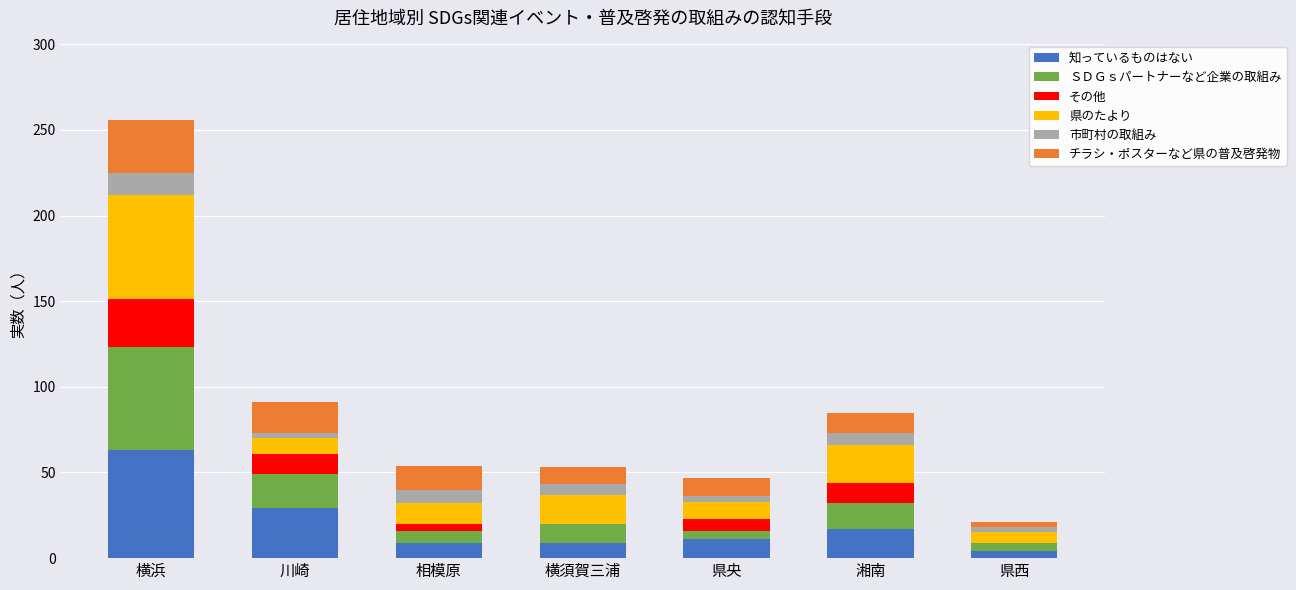

What is the total value across all series at 横浜?

256